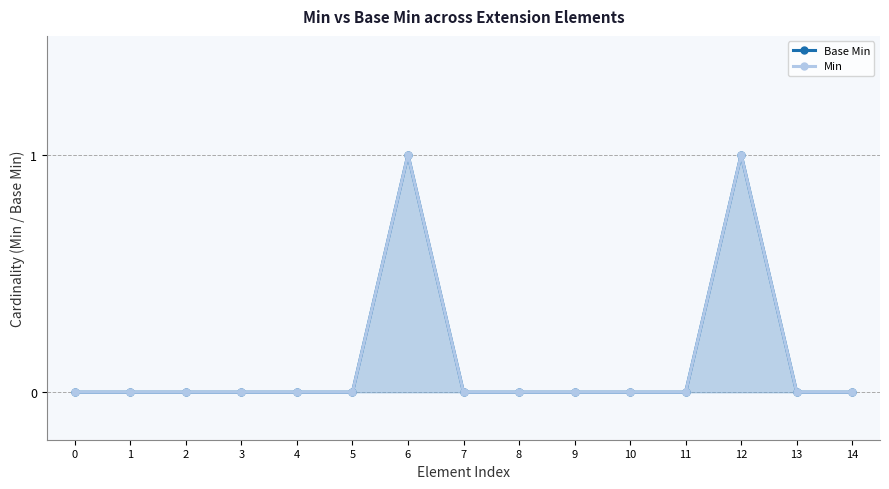

Reading left to right, extract all data points from this chart.

Base Min: 0	0	0	0	0	0	1	0	0	0	0	0	1	0	0
Min: 0	0	0	0	0	0	1	0	0	0	0	0	1	0	0